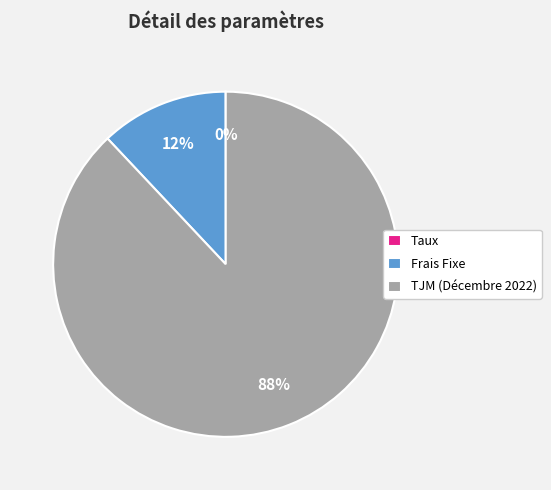

To the nearest percent, what is the difference between the Frais Fixe and TJM (Décembre 2022) slice percentages?

76%